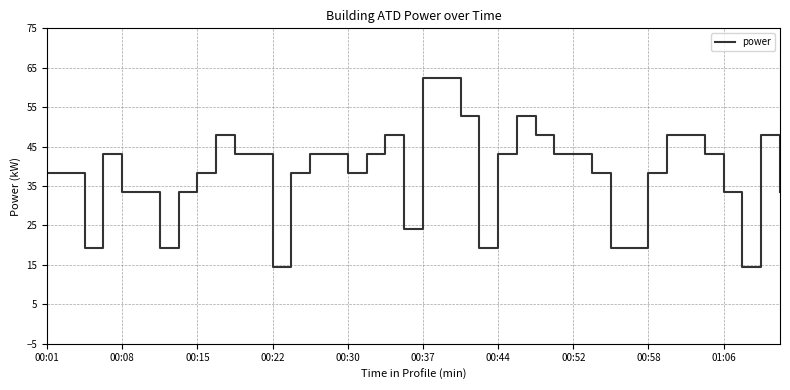

What is the greatest value displayed?

62.4